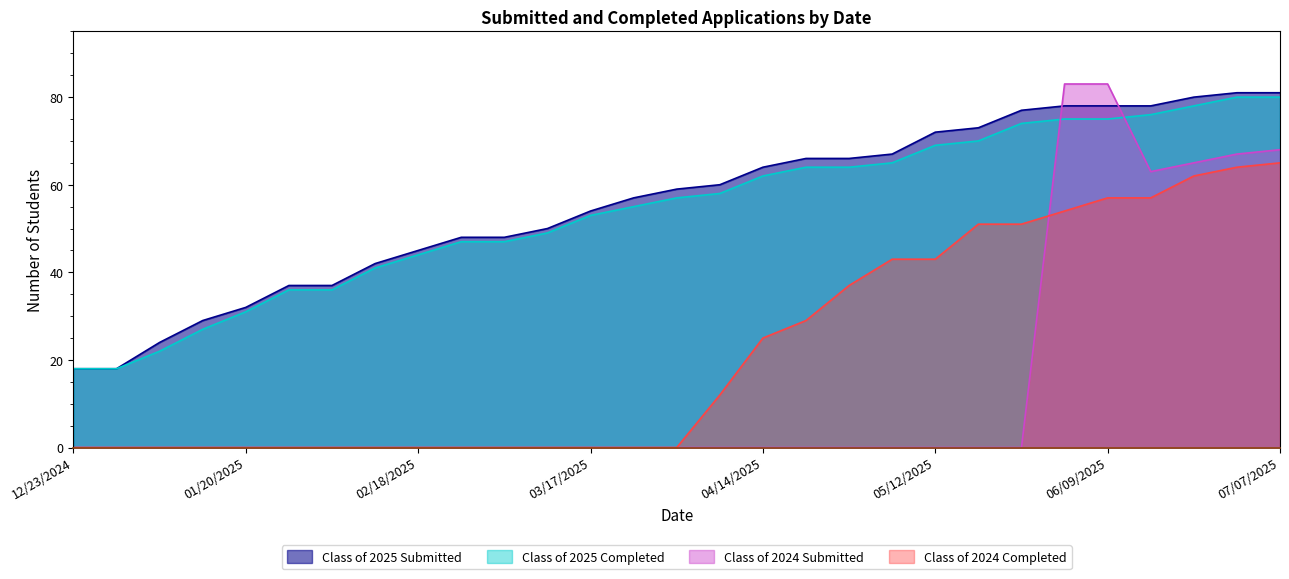

True or false: Class of 2025 Completed has more than 1 interior local peaks.

False